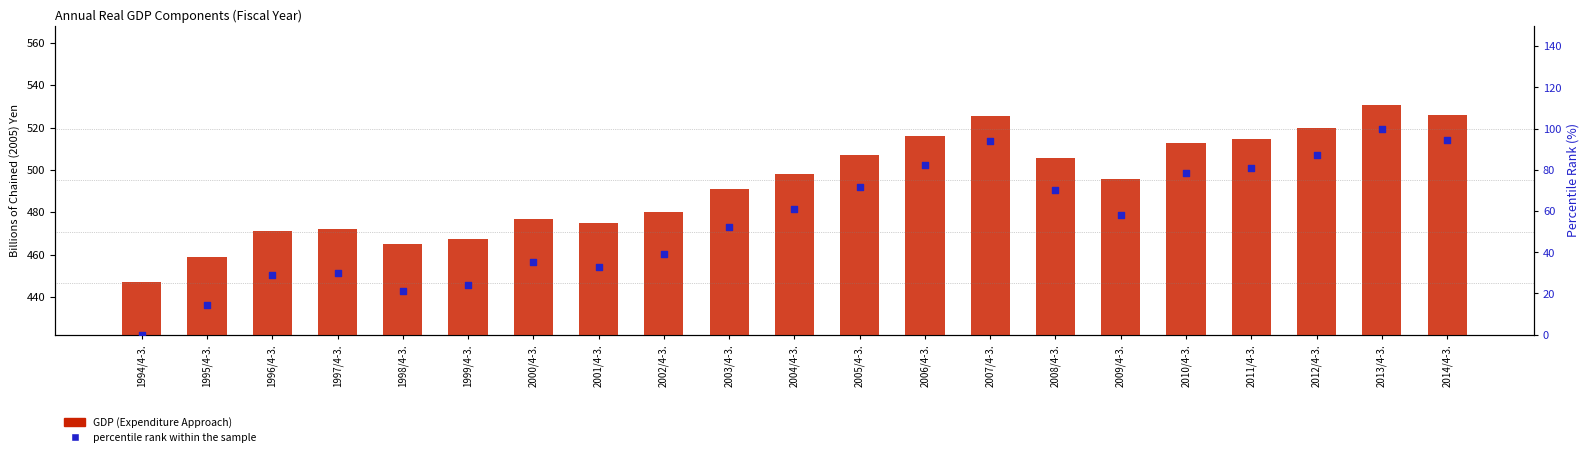

What are all the series names shown in the legend?

GDP (Expenditure Approach), percentile rank within the sample